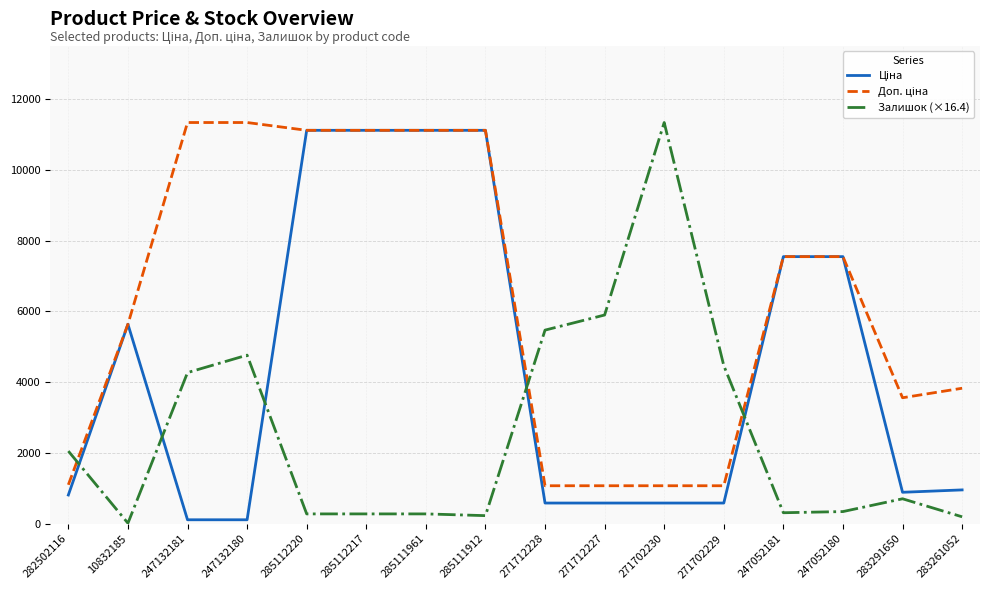

What is the maximum value shown in the chart?

11334.0